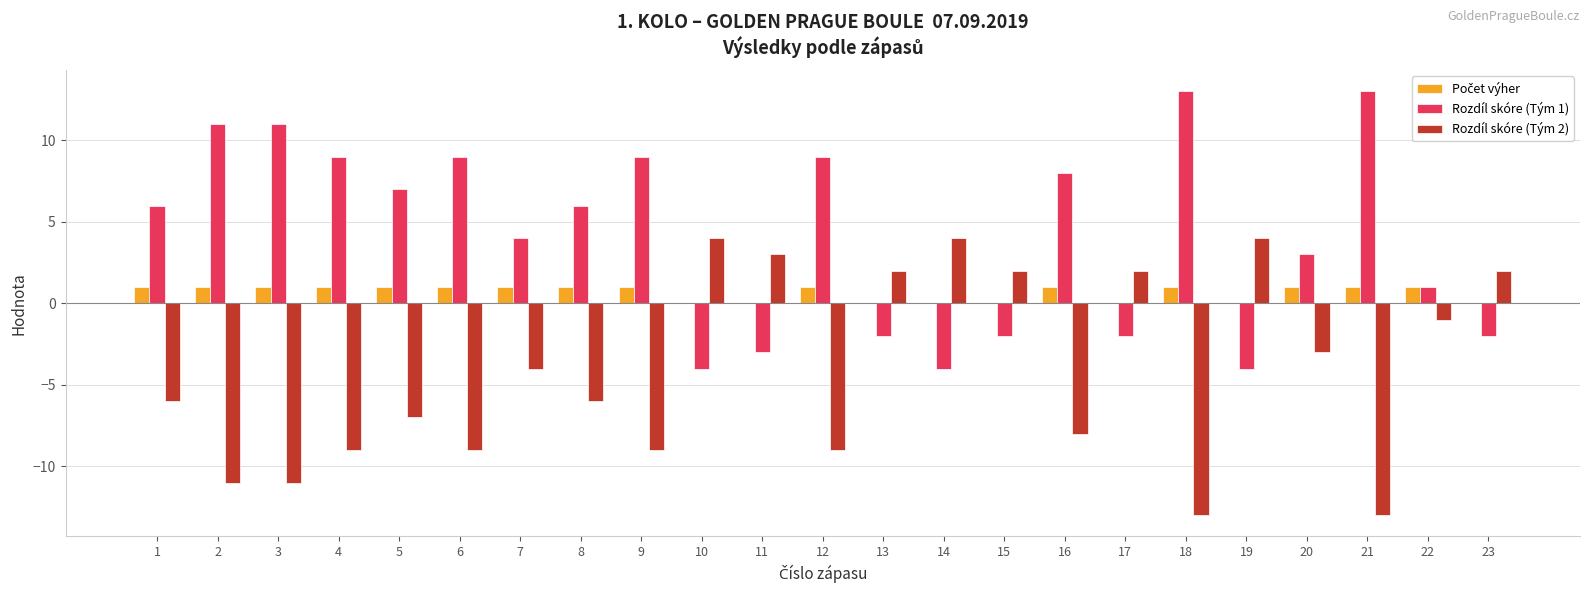

Is the value of Rozdíl skóre (Tým 1) at 7 greater than the value of Rozdíl skóre (Tým 2) at 13?

Yes